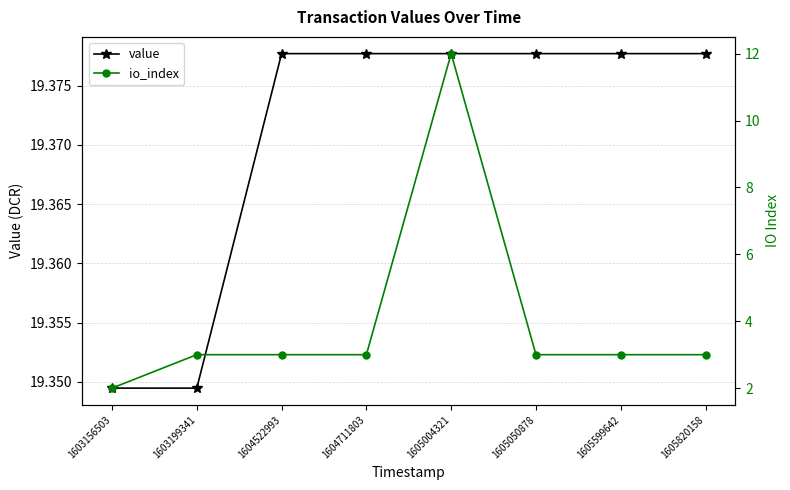

Reading left to right, what are all the values shown in this chart?

value: 1603156503=19.3	1603199341=19.3	1604522993=19.4	1604711803=19.4	1605004321=19.4	1605050878=19.4	1605599642=19.4	1605820158=19.4
io_index: 1603156503=2.0	1603199341=3.0	1604522993=3.0	1604711803=3.0	1605004321=12.0	1605050878=3.0	1605599642=3.0	1605820158=3.0